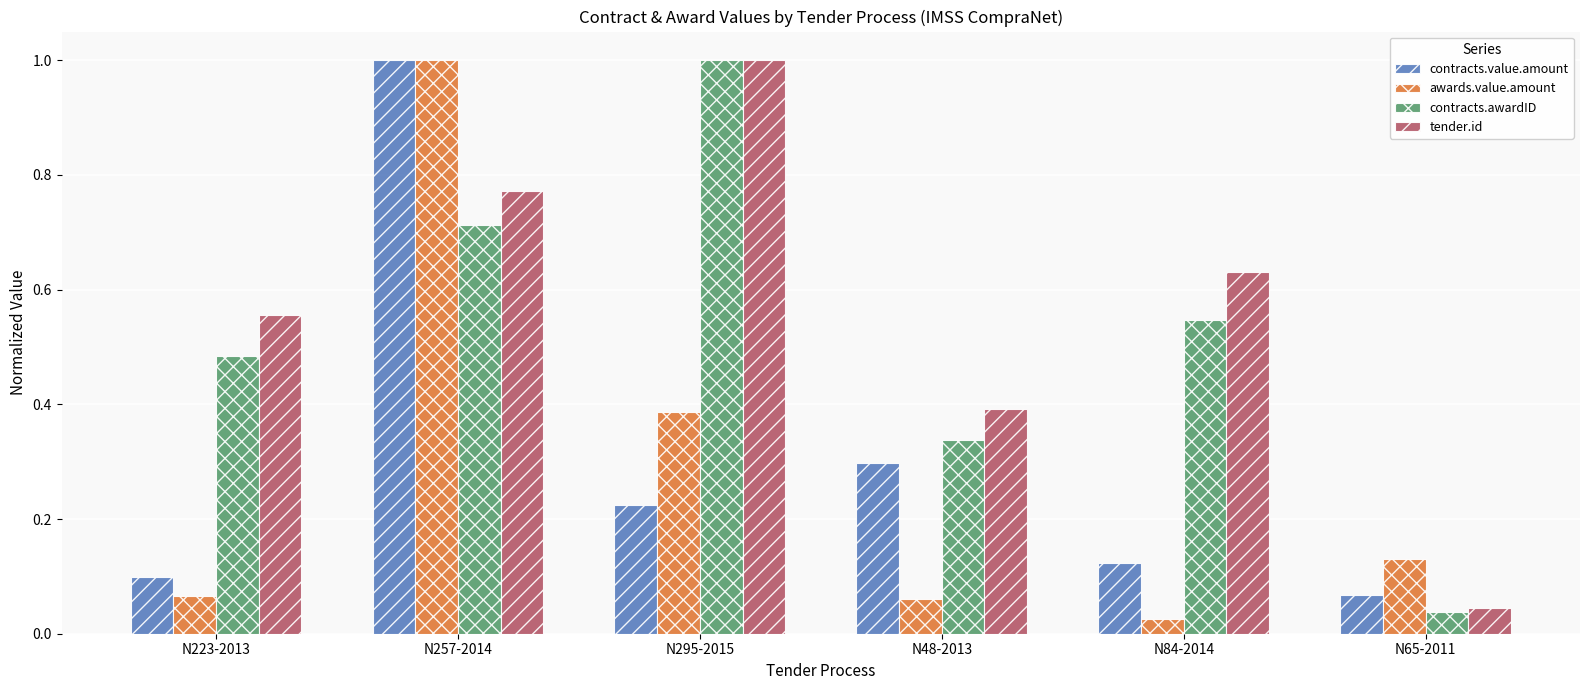

True or false: awards.value.amount has a value of 0.4 at N295-2015.

True